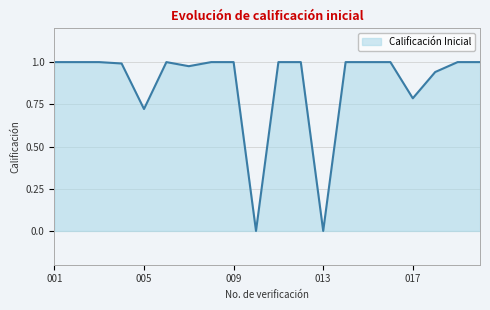

At which category does the data reach its first local peak?

006